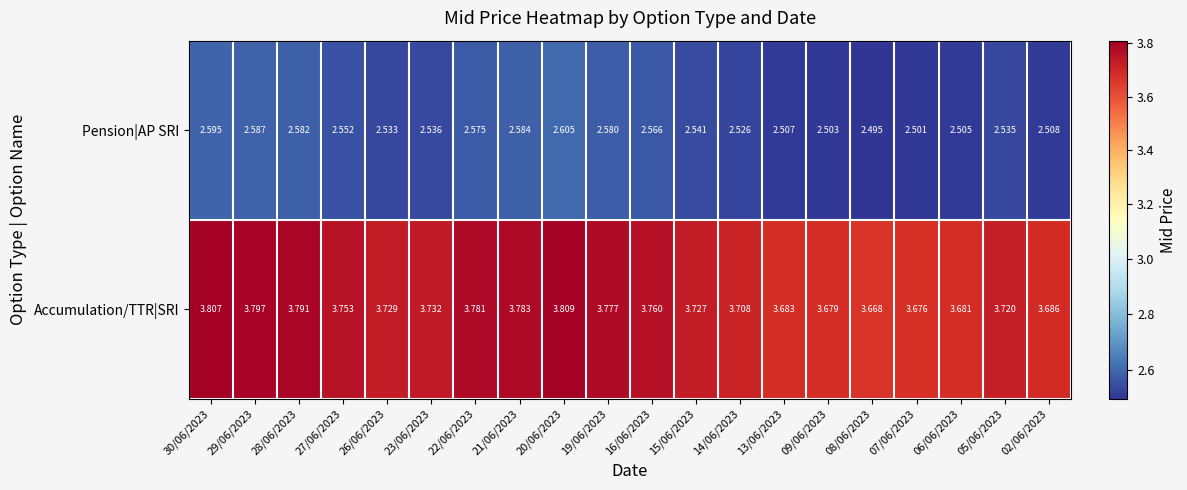

At 28/06/2023, list the series in order from largest to smallest.

Accumulation/TTR|SRI, Pension|AP SRI